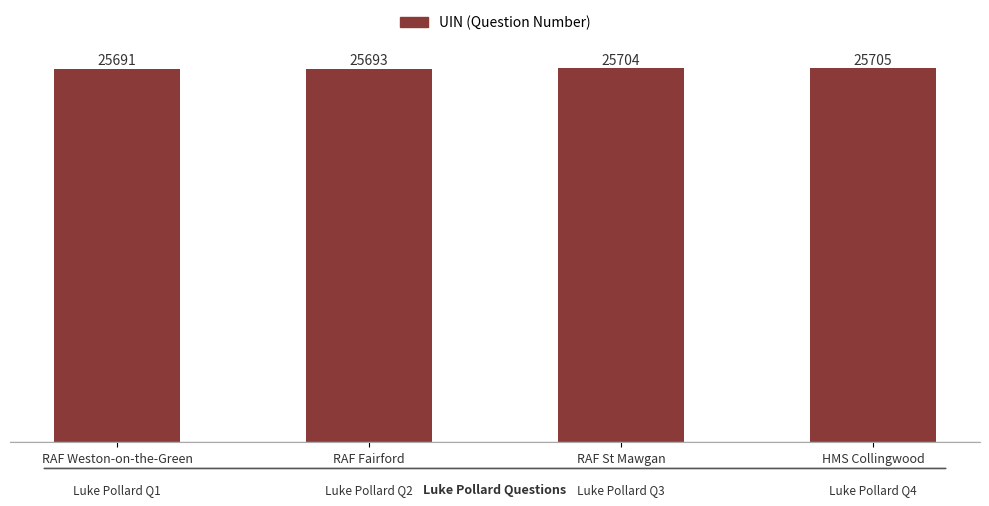

Where is the data nearest to the value 25698?

RAF Fairford